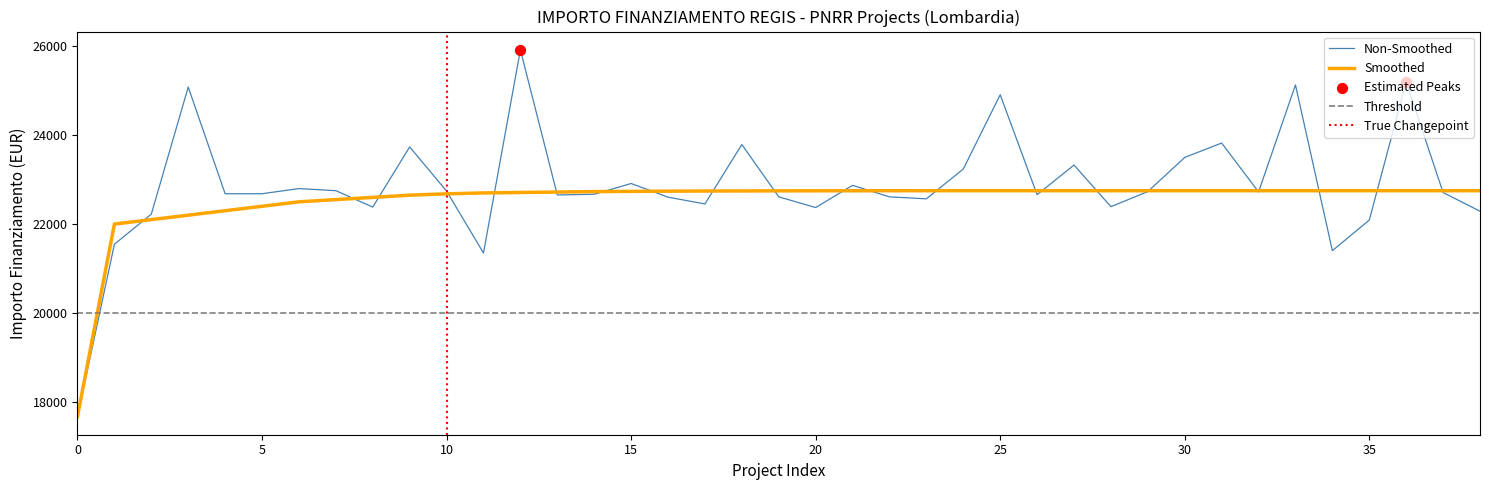

Is it true that Non-Smoothed equals 5906.3 at 0?

False